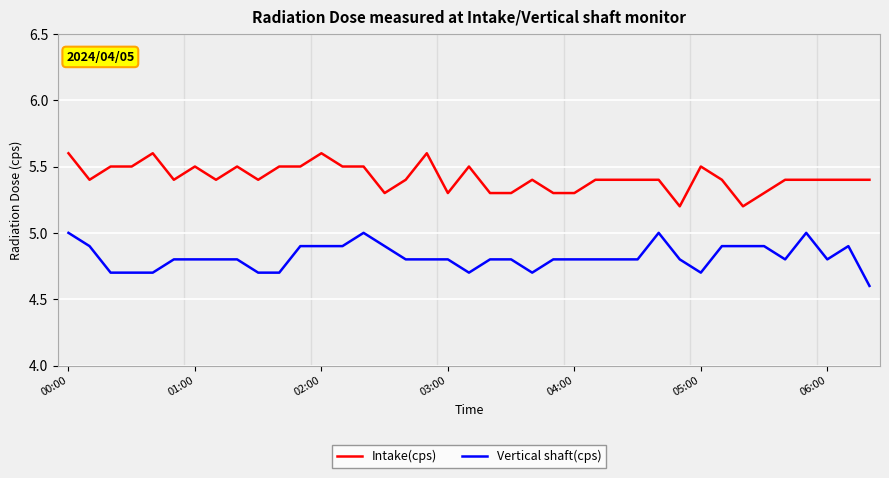

List the series in order of their overall mean, lowest first.

Vertical shaft(cps), Intake(cps)